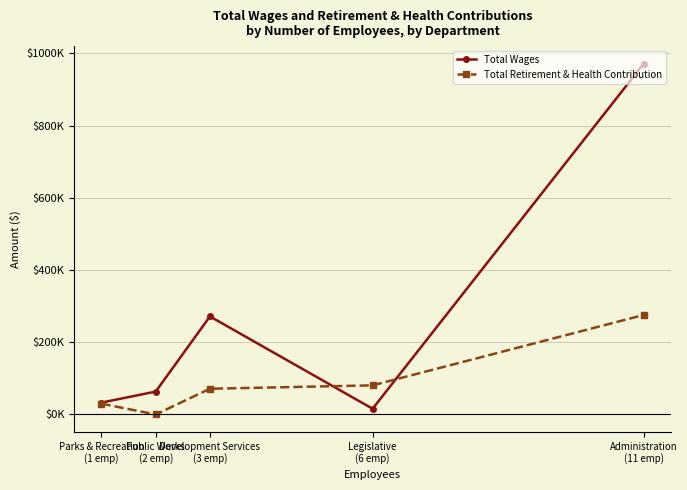

After their last crossing, which series has the higher values: Total Retirement & Health Contribution or Total Wages?

Total Wages